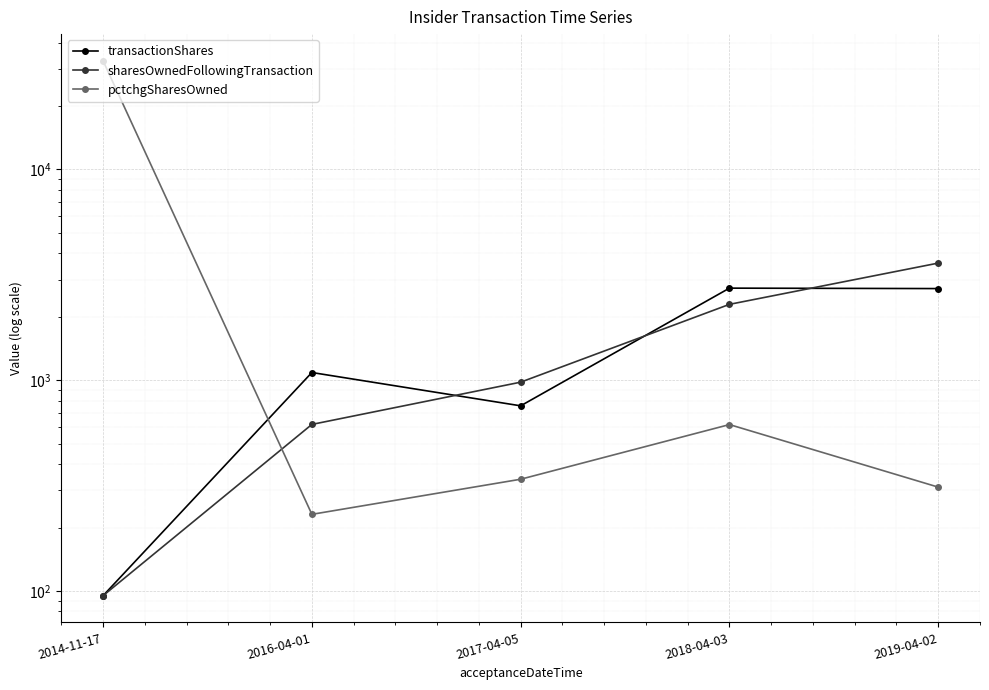

Between 2018-04-03 and 2019-04-02, which series saw the biggest shift?

sharesOwnedFollowingTransaction